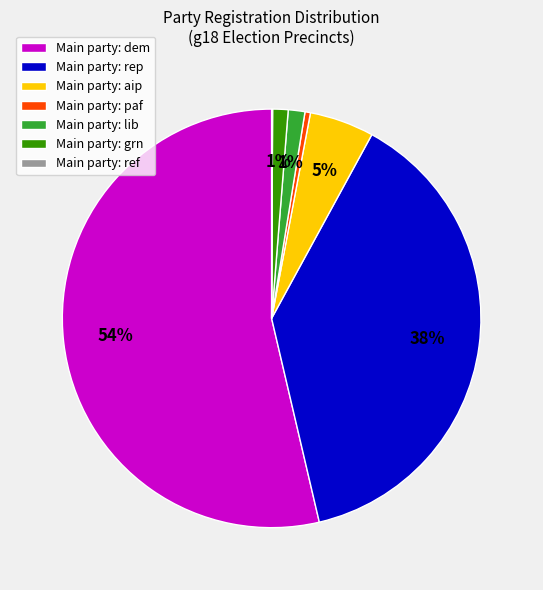

Is there a majority slice in this chart?

Yes